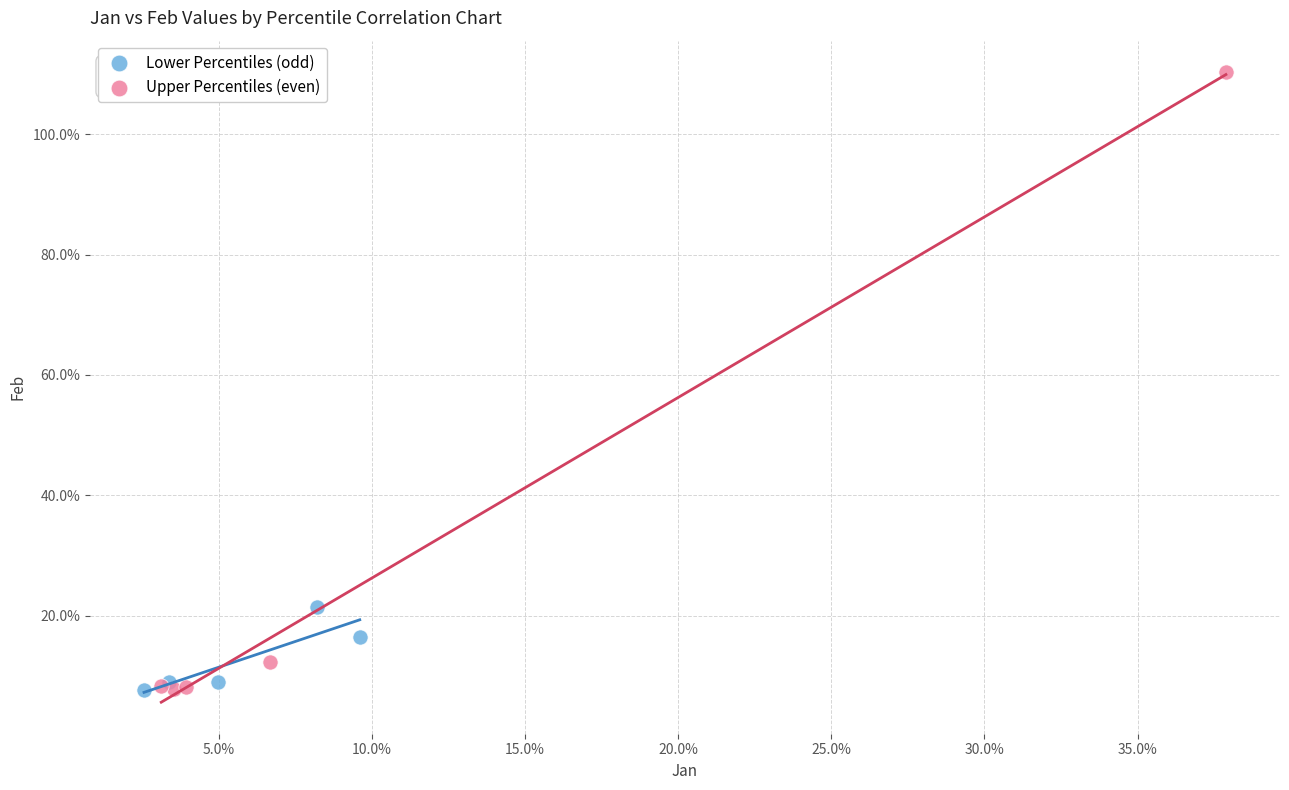

What are all the series names shown in the legend?

Lower Percentiles (odd), Upper Percentiles (even)